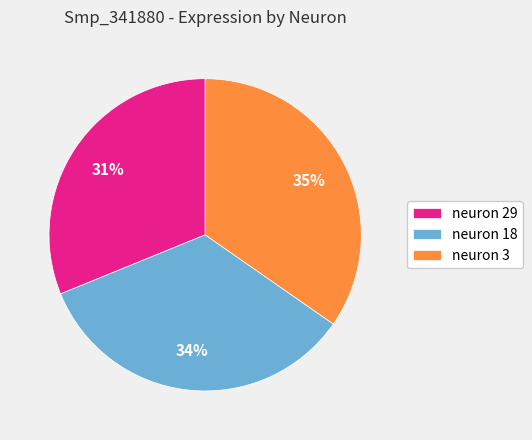

Which category has the biggest portion of the pie?

neuron 3